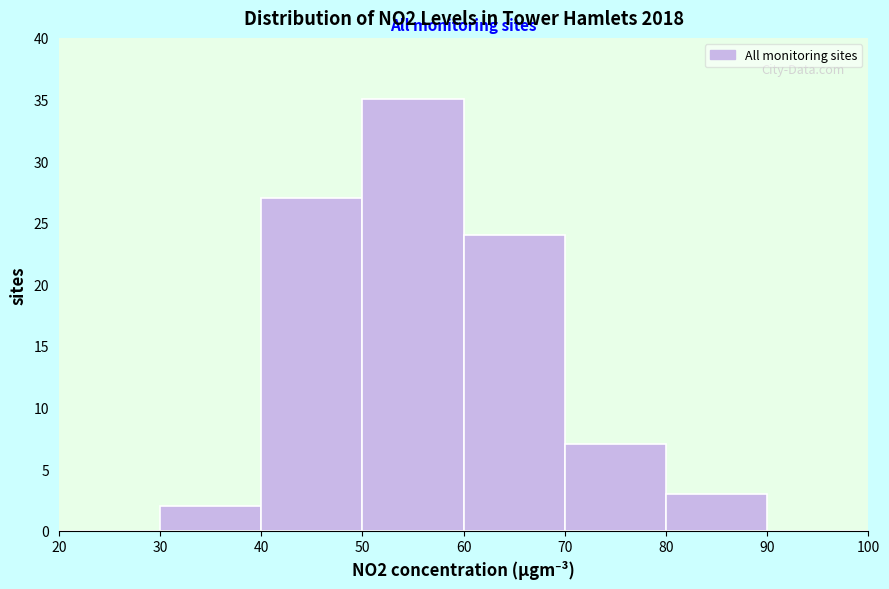

Which range on the x-axis has the tallest bar?

50 to 60